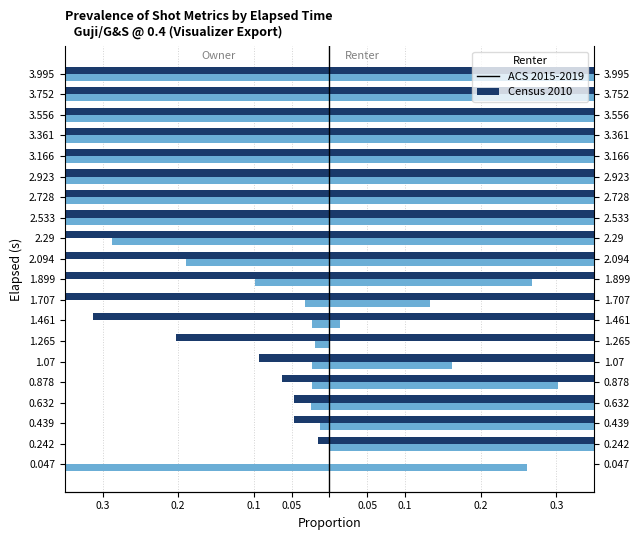

List the series in order of their peak value, highest first.

ACS 2015-2019, Census 2010